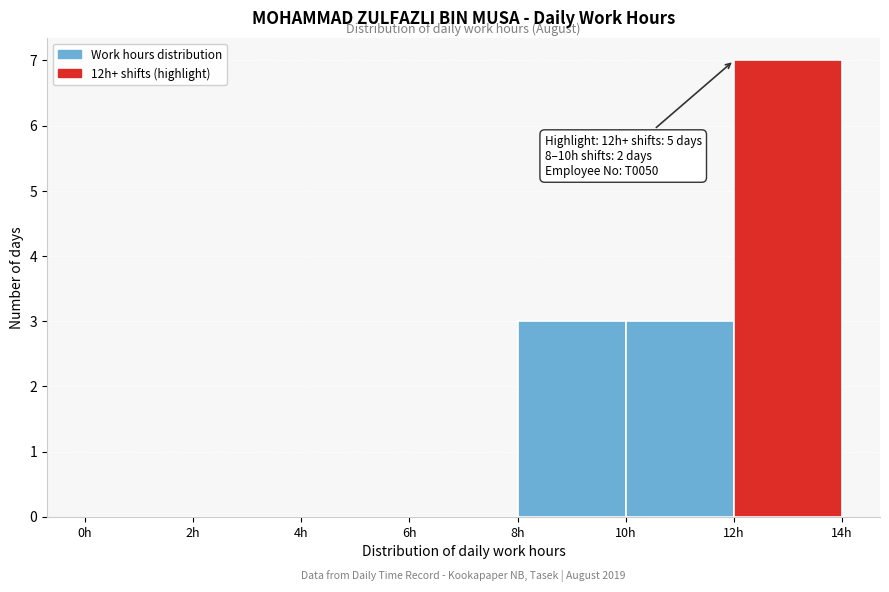

Over which range of the x-axis is the bar tallest?

12 to 14